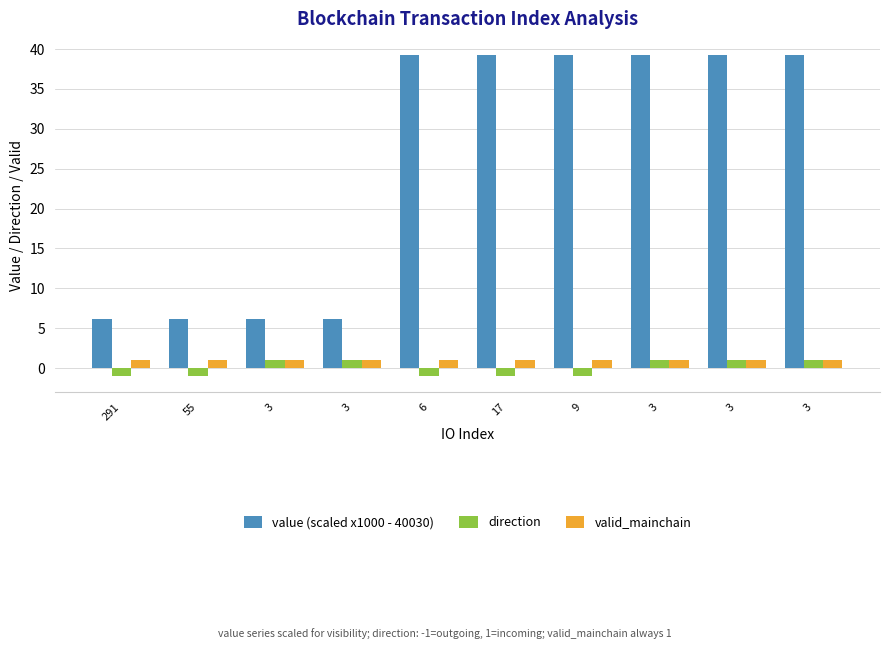

Reading left to right, extract all data points from this chart.

value (scaled x1000 - 40030): 6.2	6.2	6.2	6.2	39.3	39.3	39.3	39.3	39.3	39.3
direction: -1.0	-1.0	1.0	1.0	-1.0	-1.0	-1.0	1.0	1.0	1.0
valid_mainchain: 1.0	1.0	1.0	1.0	1.0	1.0	1.0	1.0	1.0	1.0